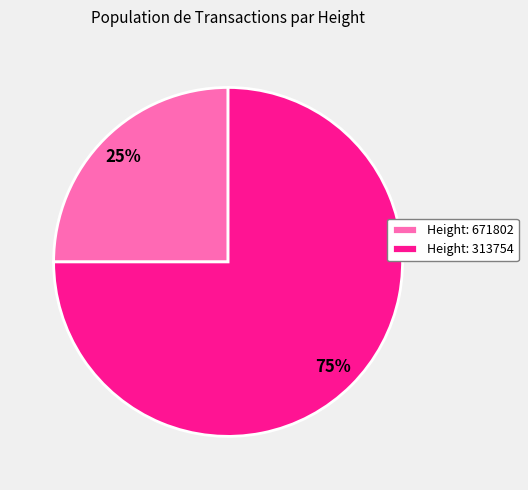

Approximately how many times larger is the value at Height: 671802 compared to Height: 313754?

0.3